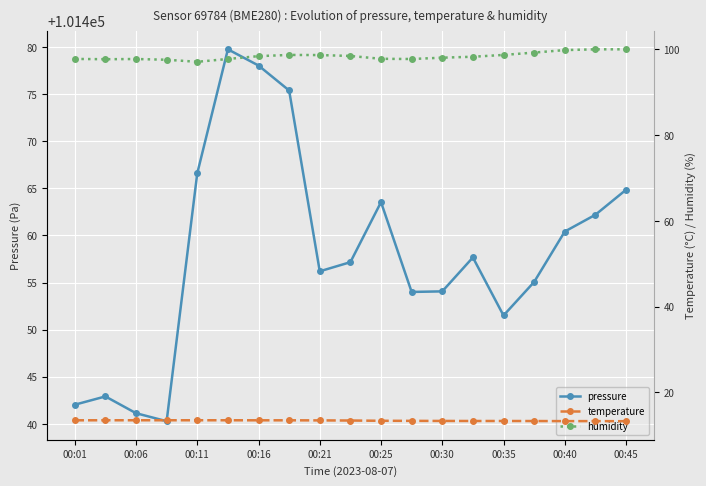

The value of pressure at 00:16 is 101478.0. True or false?

True